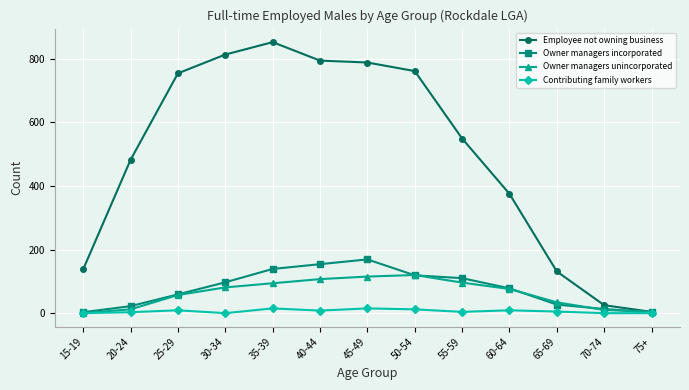

At which label is Employee not owning business closest to 428?

60-64